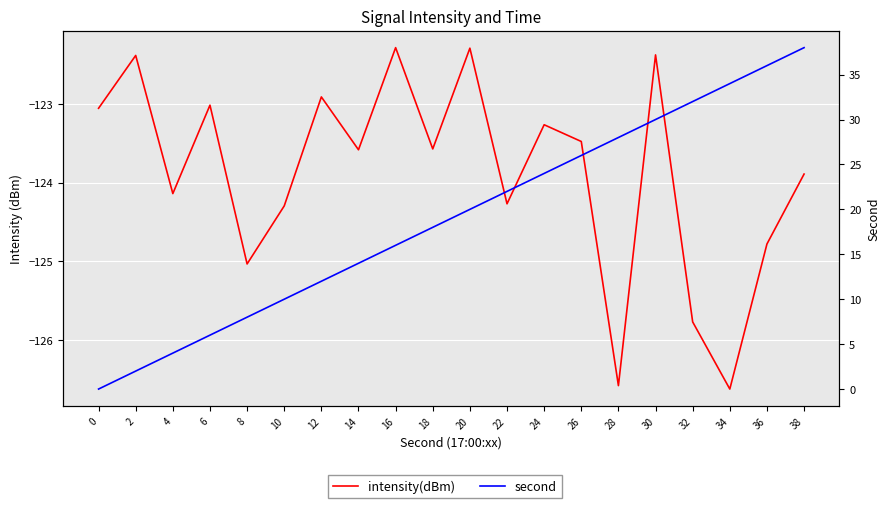

What is the maximum value for intensity(dBm)?

-122.3